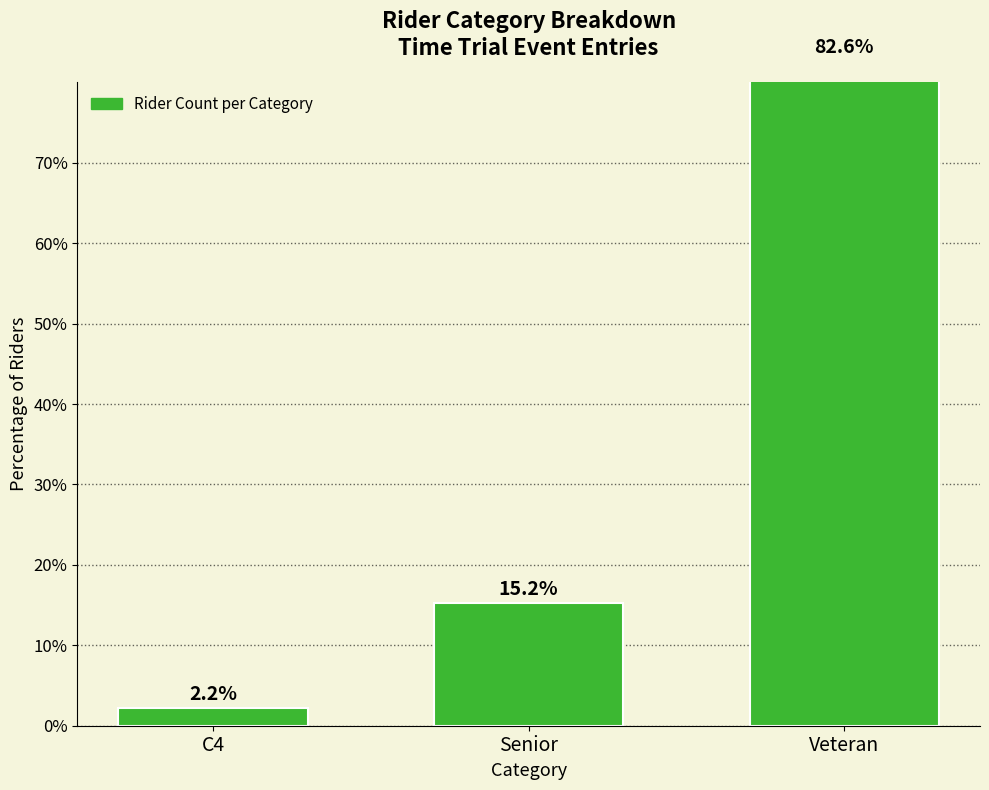

Reading left to right, transcribe all the data shown in this chart.

C4=2.2	Senior=15.2	Veteran=82.6